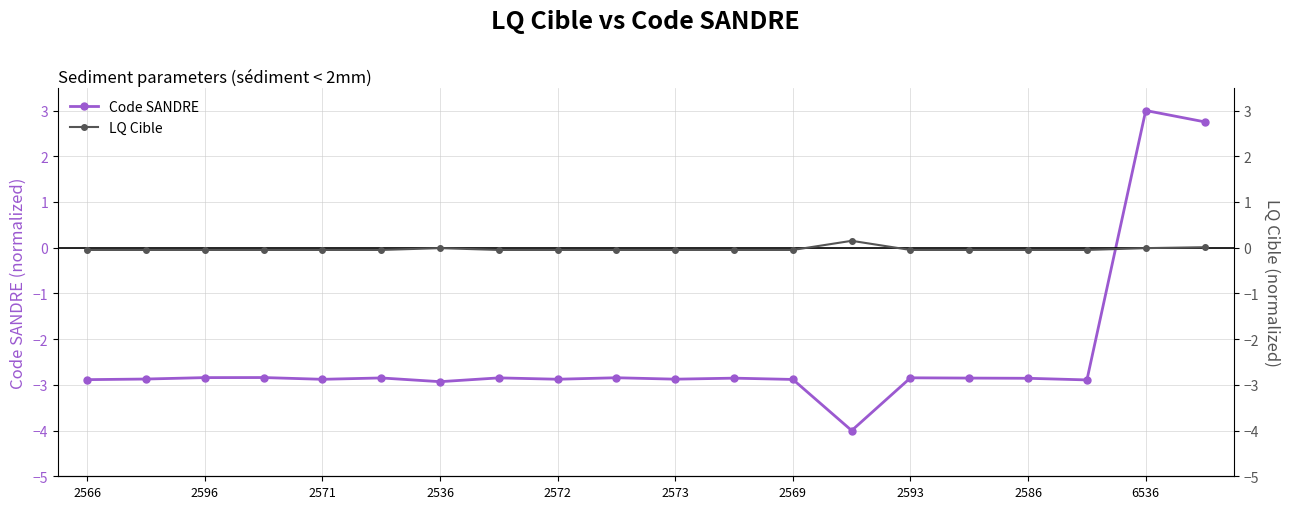

After their last crossing, which series has the higher values: LQ Cible or Code SANDRE?

Code SANDRE